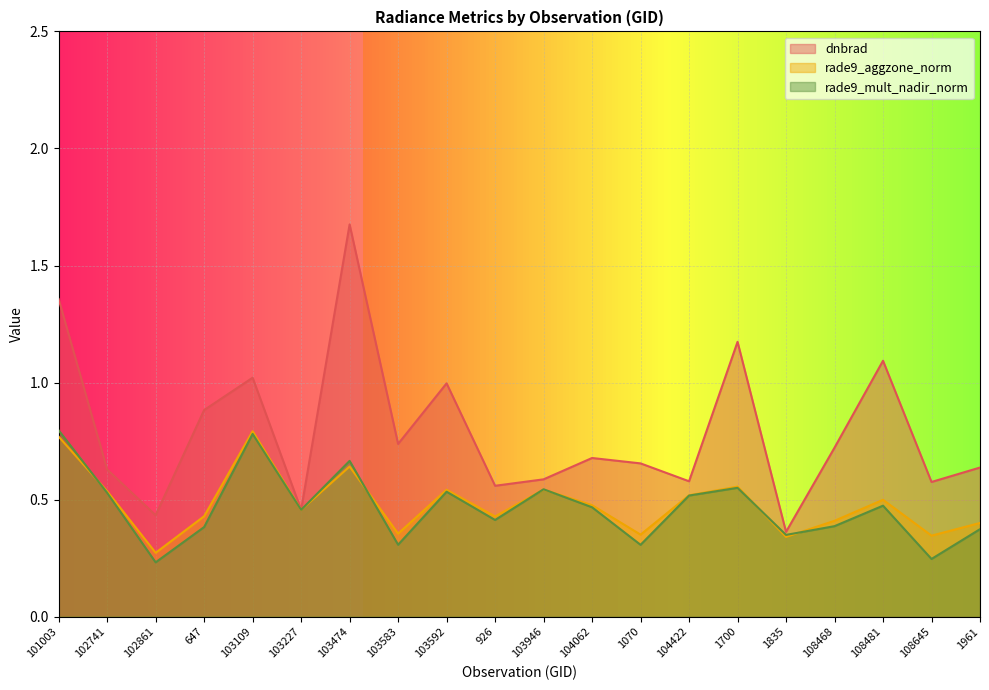

Reading right to left, extract all data points from this chart.

dnbrad: 0.6	0.6	1.1	0.7	0.4	1.2	0.6	0.7	0.7	0.6	0.6	1.0	0.7	1.7	0.5	1.0	0.9	0.4	0.6	1.4
rade9_aggzone_norm: 0.4	0.3	0.5	0.4	0.3	0.6	0.5	0.4	0.5	0.5	0.4	0.5	0.4	0.6	0.5	0.8	0.4	0.3	0.5	0.8
rade9_mult_nadir_norm: 0.4	0.2	0.5	0.4	0.3	0.6	0.5	0.3	0.5	0.5	0.4	0.5	0.3	0.7	0.5	0.8	0.4	0.2	0.5	0.8